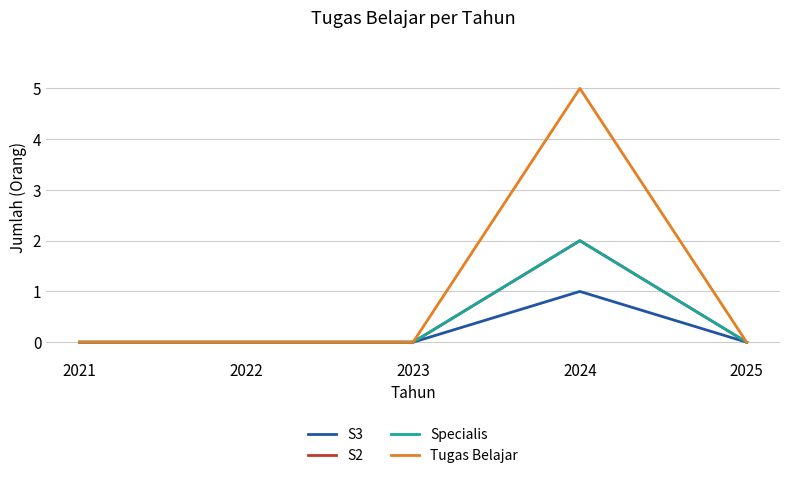

Is this an area chart (filled region under the line)?

No